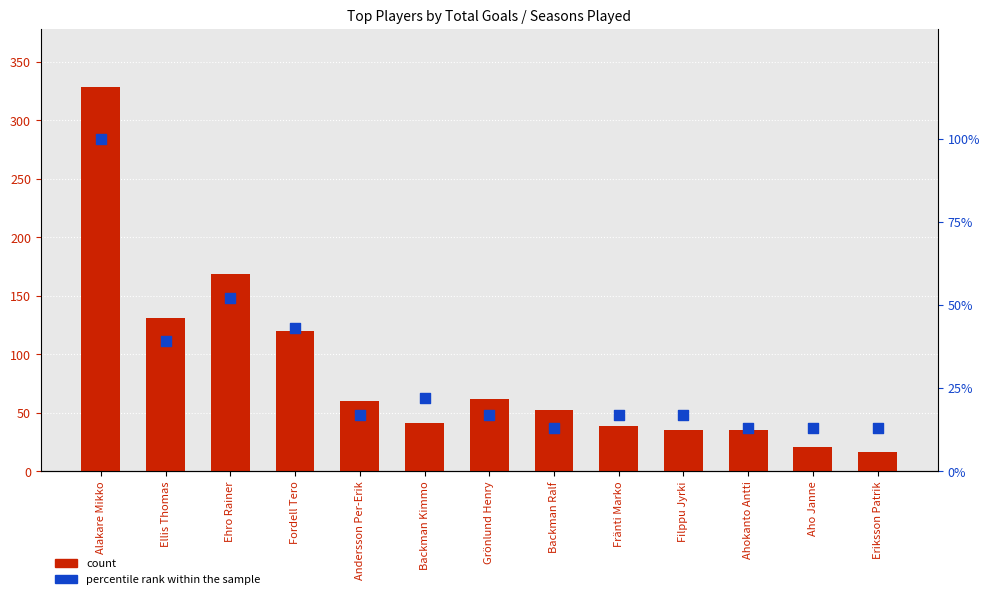

What are all the series names shown in the legend?

count, percentile rank within the sample